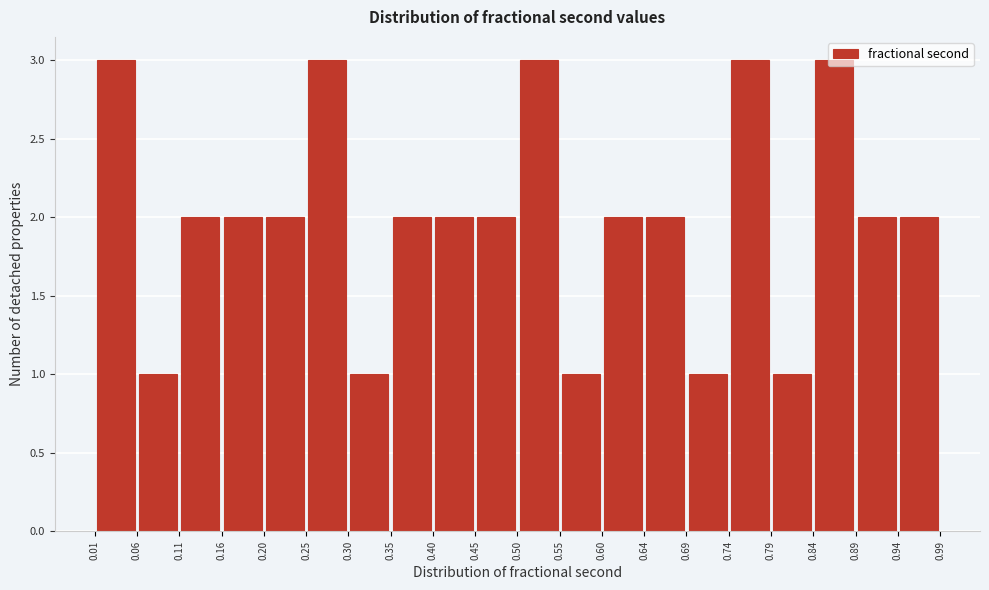

Reading left to right, transcribe this chart: for each bar, give the range it covers on the x-axis and its height. The values are not printed on the chart, so give them approximately, as read against the axis.

0.01 to 0.06: 3
0.06 to 0.11: 1
0.11 to 0.16: 2
0.16 to 0.20: 2
0.20 to 0.25: 2
0.25 to 0.30: 3
0.30 to 0.35: 1
0.35 to 0.40: 2
0.40 to 0.45: 2
0.45 to 0.50: 2
0.50 to 0.55: 3
0.55 to 0.60: 1
0.60 to 0.64: 2
0.64 to 0.69: 2
0.69 to 0.74: 1
0.74 to 0.79: 3
0.79 to 0.84: 1
0.84 to 0.89: 3
0.89 to 0.94: 2
0.94 to 0.99: 2